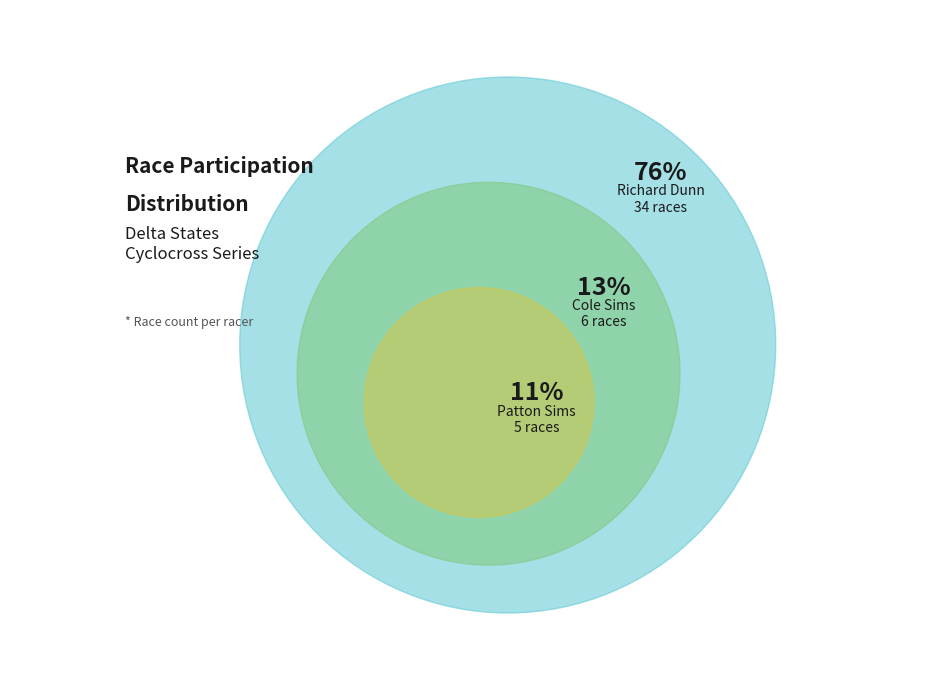

What percentage is the Cole Sims slice, to the nearest percent?

13%